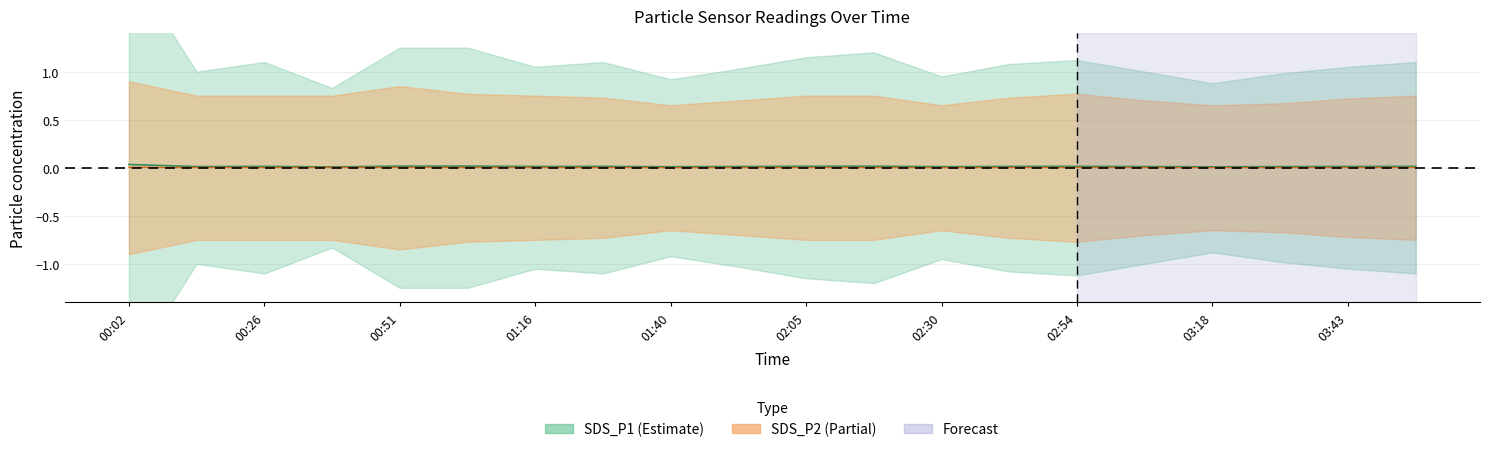

List the labels in order of SDS_P1 value, smallest first.

00:39, 03:18, 01:40, 02:30, 03:30, 00:14, 03:06, 01:53, 01:16, 03:43, 02:42, 00:26, 01:28, 03:55, 02:54, 02:05, 02:17, 00:51, 01:03, 00:02